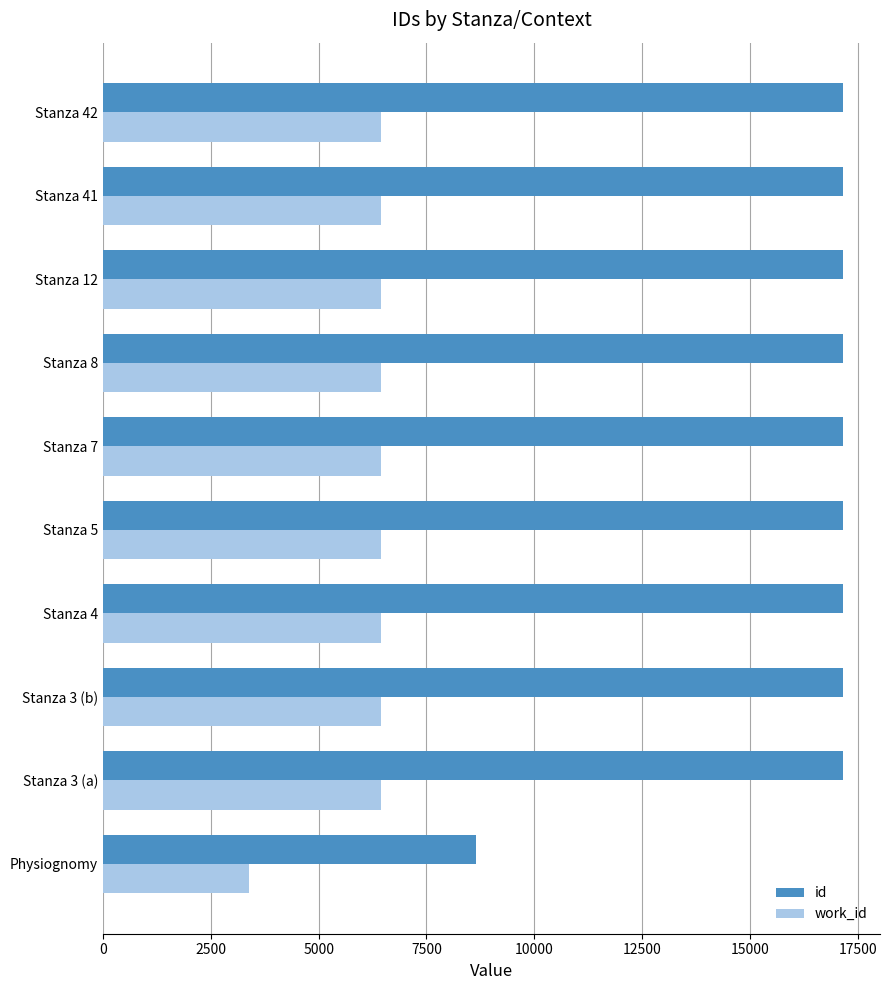

The value of work_id at Stanza 5 is 9456. True or false?

False